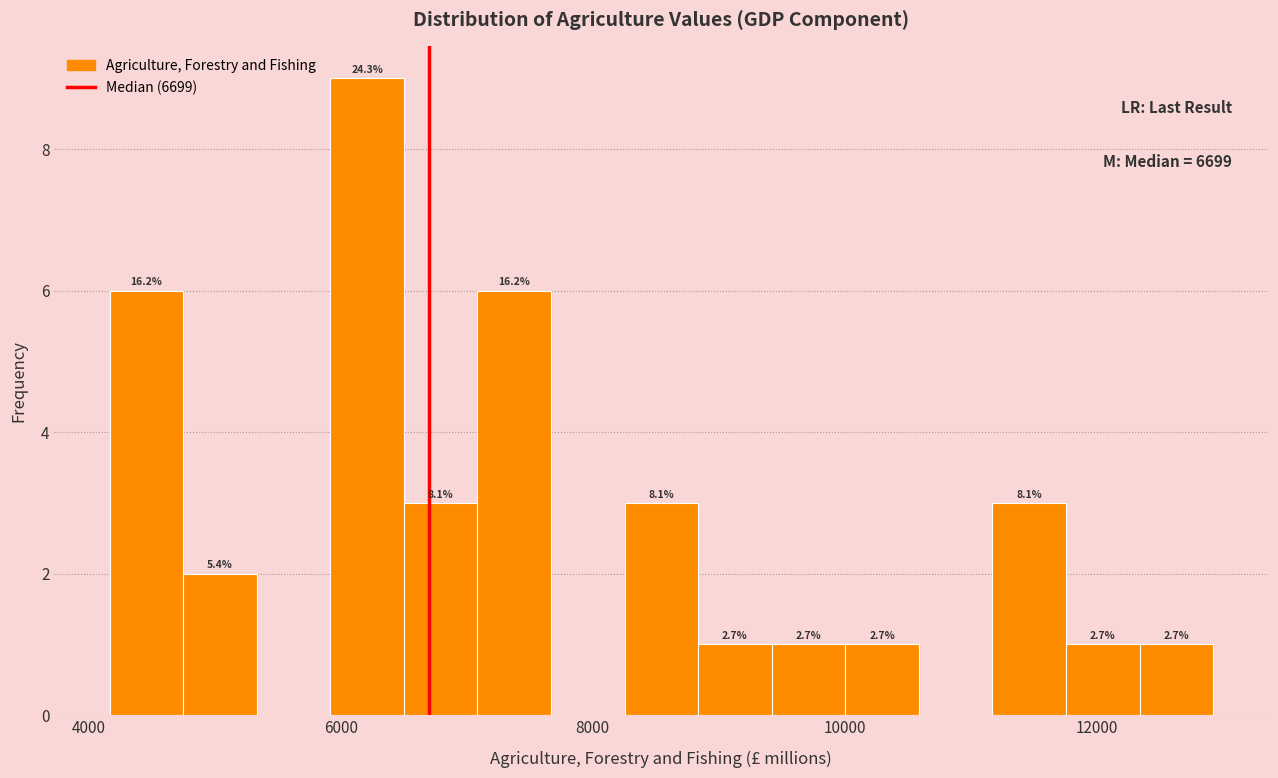

Read against the x-axis, roughly where is the centre of the tallest bar?

6200